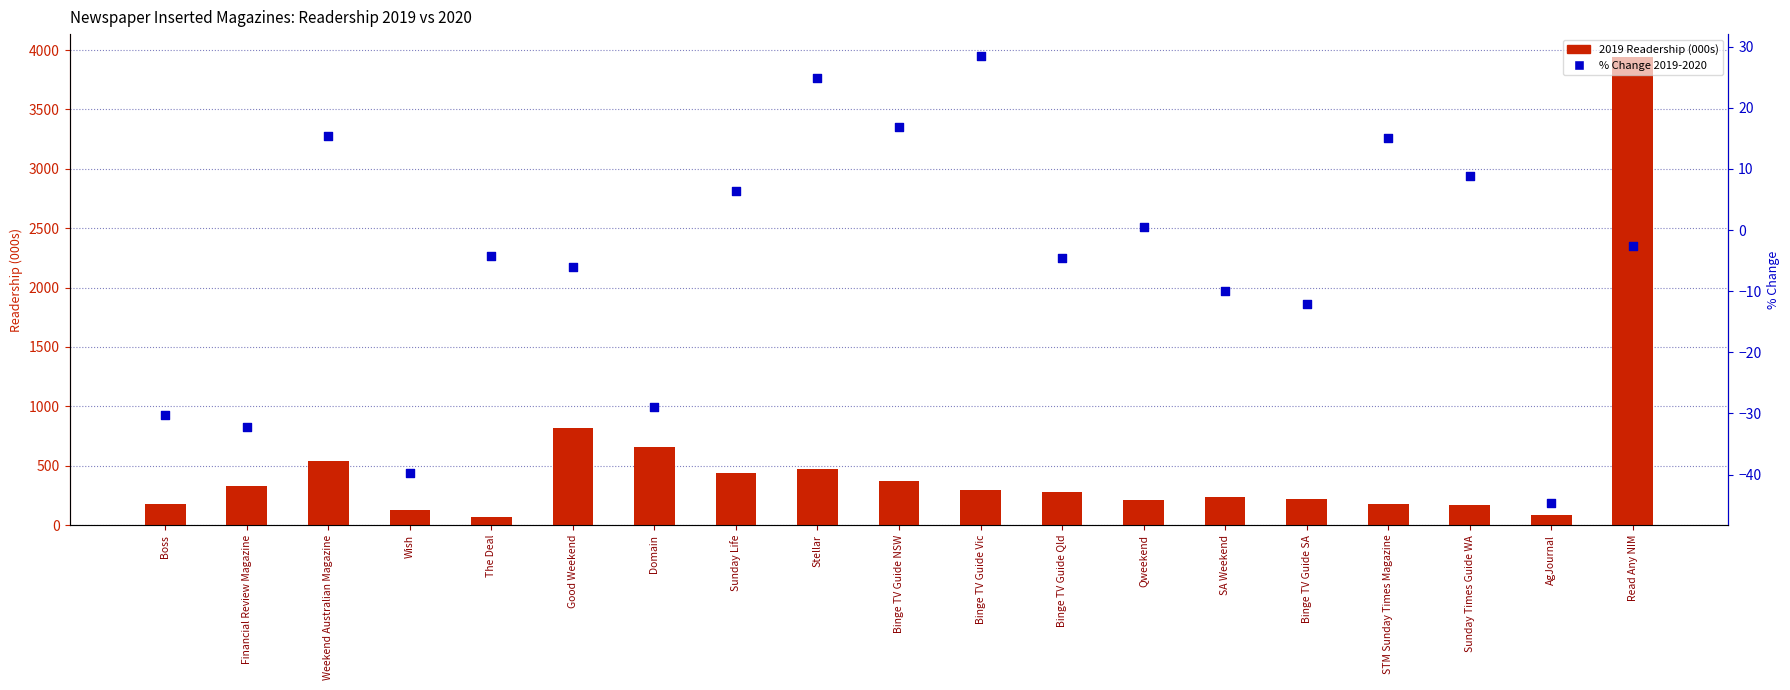

Which series has the widest spread of Y values?

2019 Readership (000s)